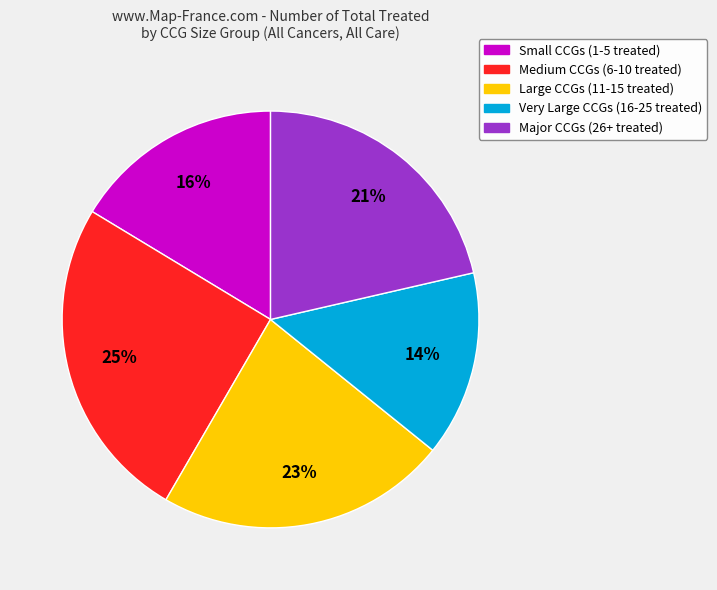

Count the number of slices in the pie.

5